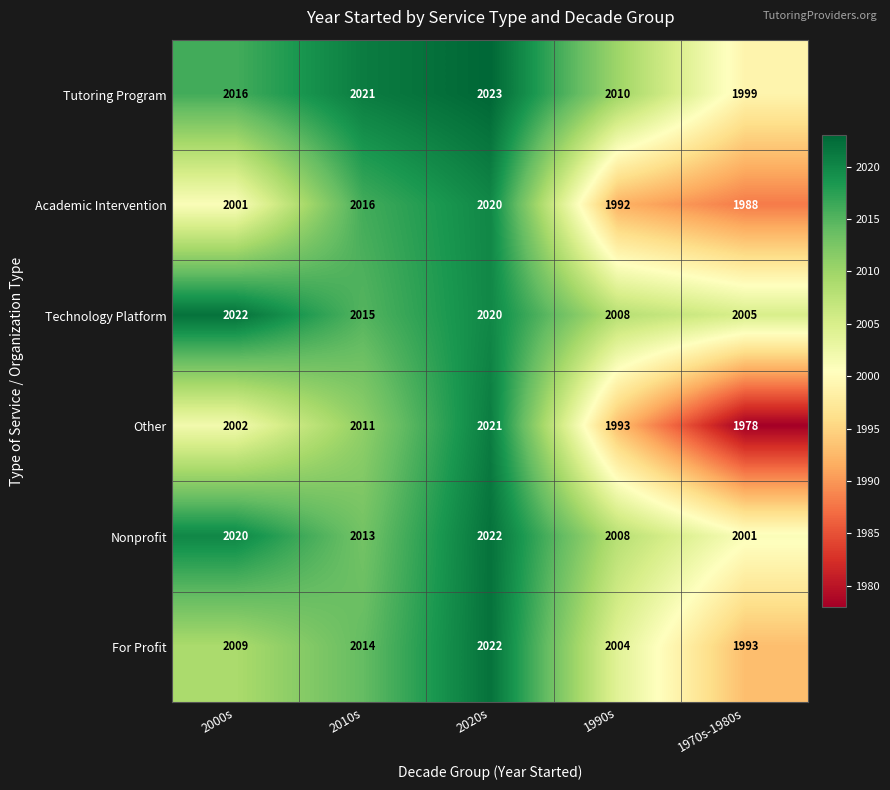

Read the Tutoring Program value at 2020s, to the nearest 5.

2025